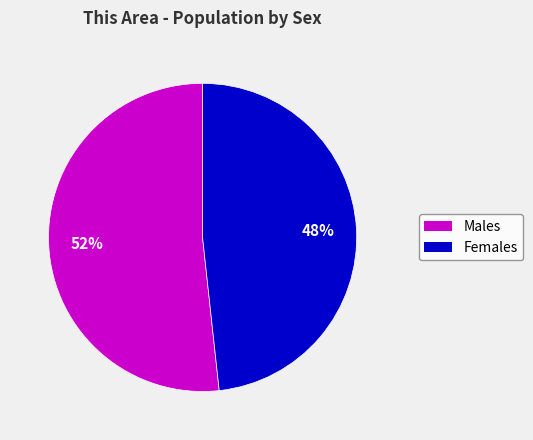

Combined, do Male and Female account for over 50%?

Yes